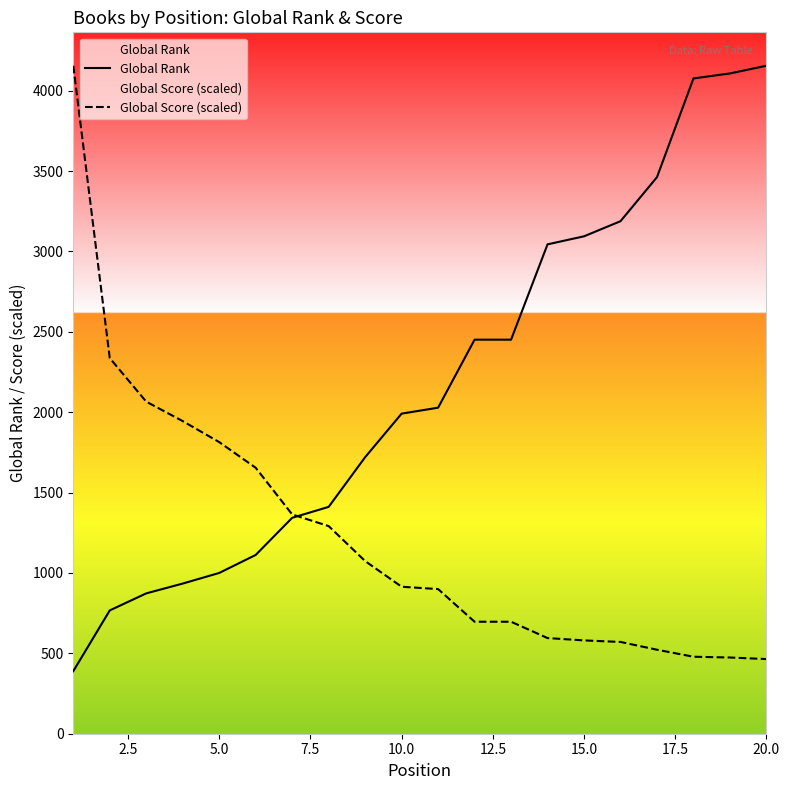

Which series has the largest total across all categories?

Global Rank